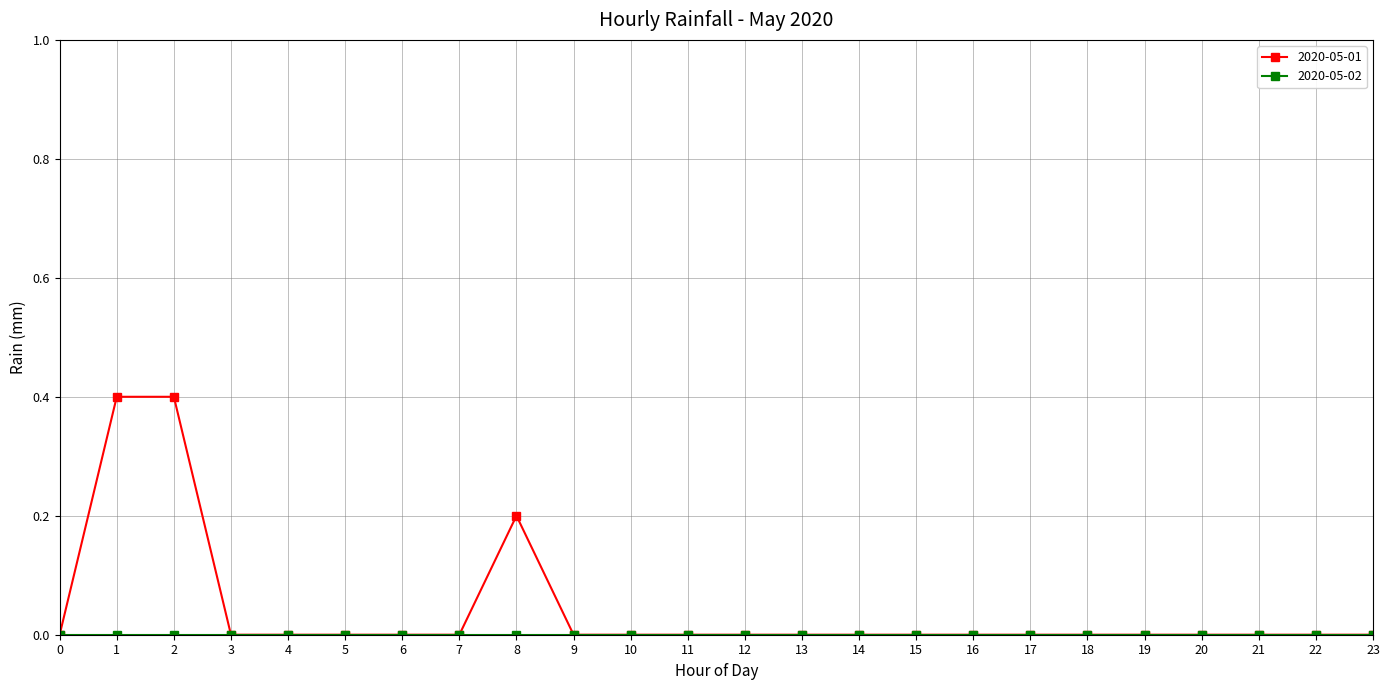

Which series has the largest total across all categories?

2020-05-01